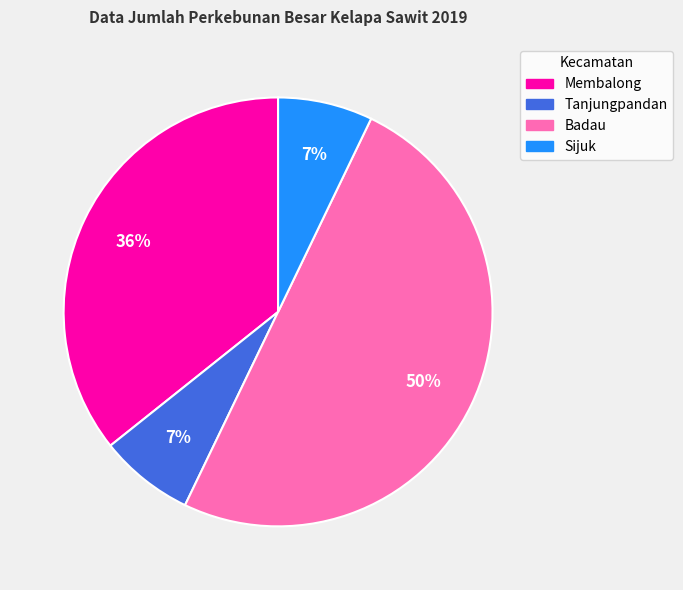

What is the ratio of the value at Sijuk to the value at Tanjungpandan?

1.0